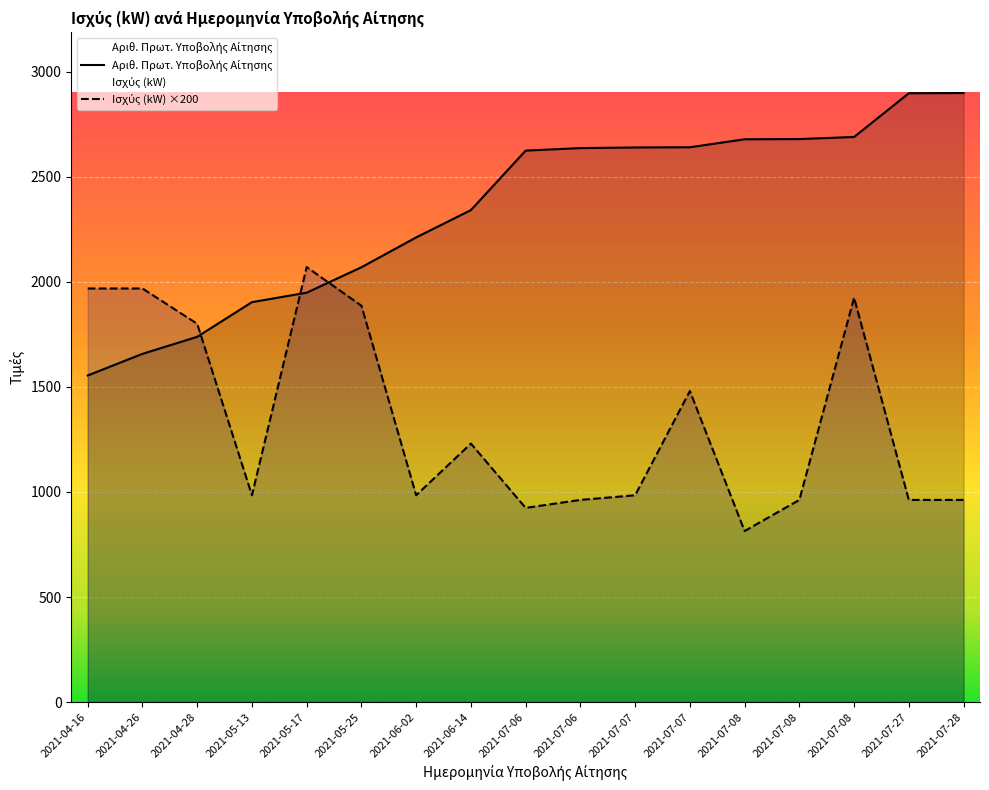

What is the difference between the second highest and second lowest values in the Ισχύς (kW) series?

1044.0